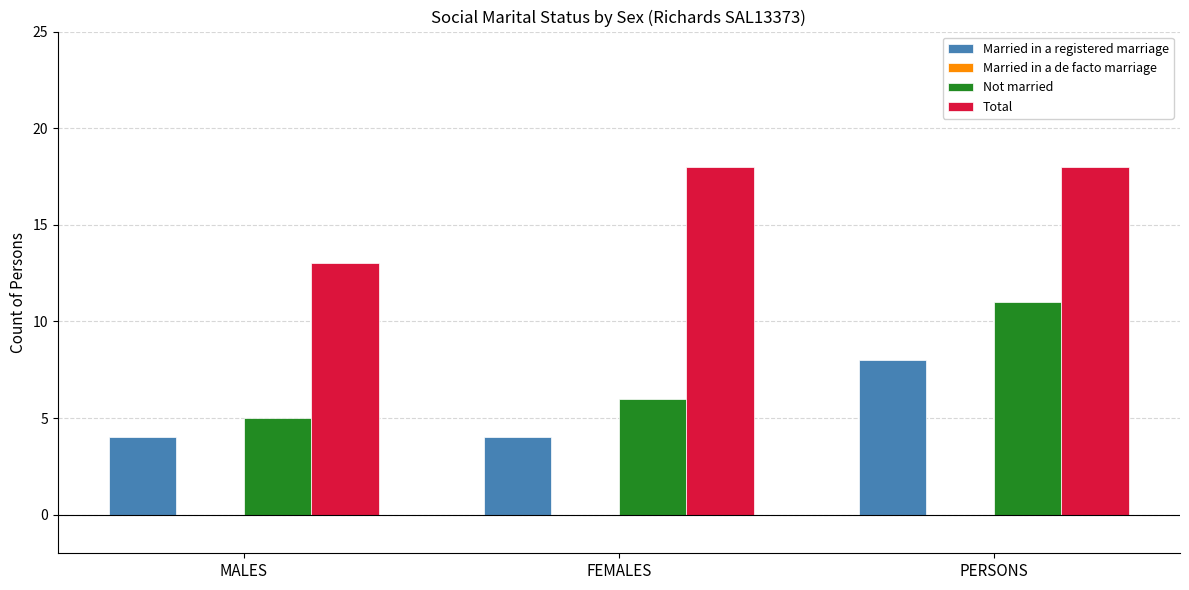

What is the maximum value for Total?

18